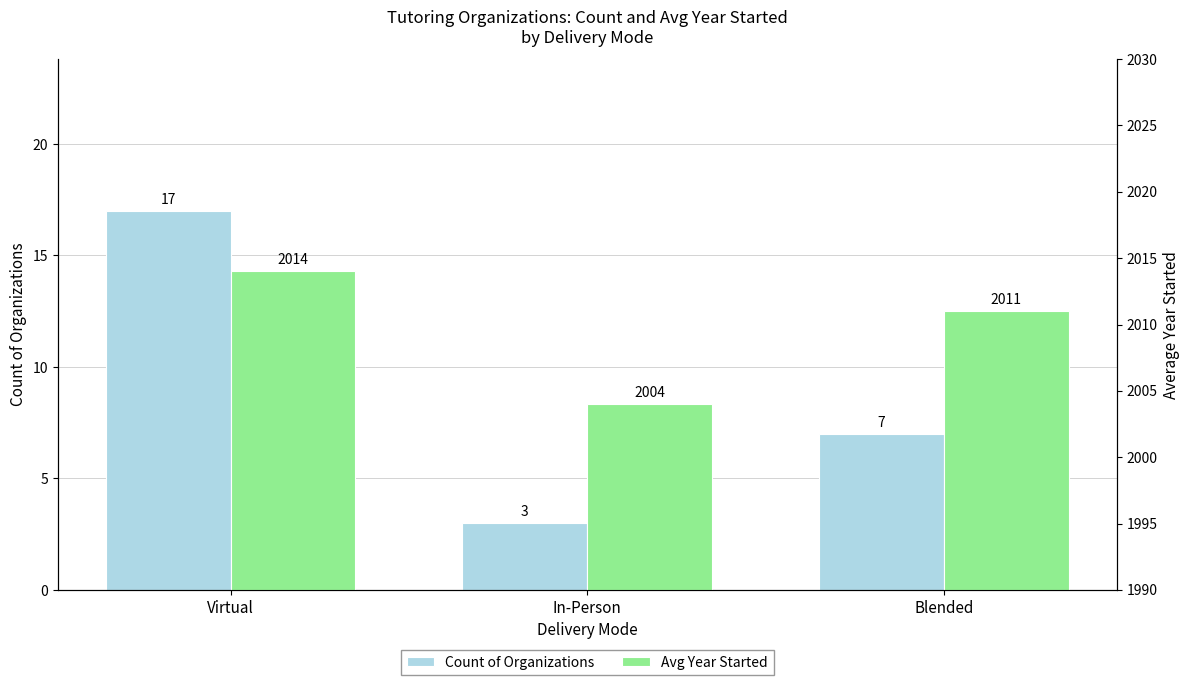

At which label does Avg Year Started first exceed 2011?

Virtual